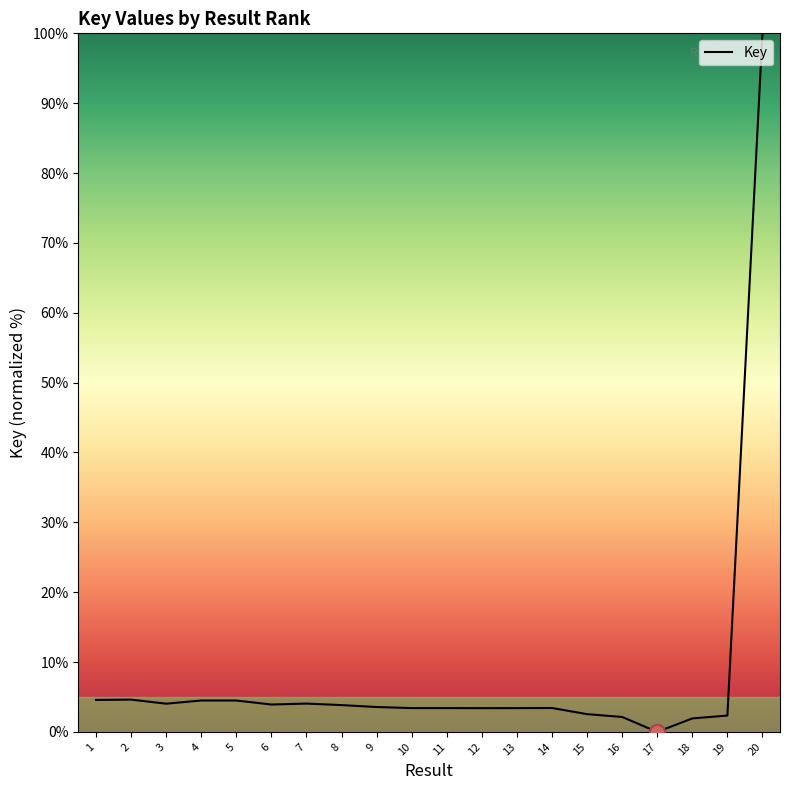

Which has a higher value, 4 or 13?

4